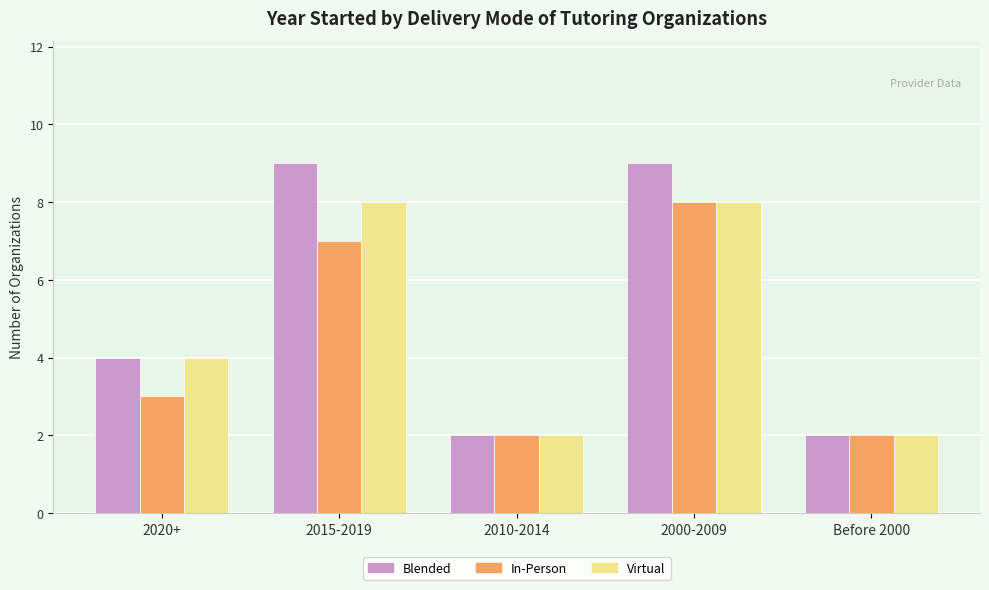

What is the difference between the second highest and minimum values in the In-Person series?

5